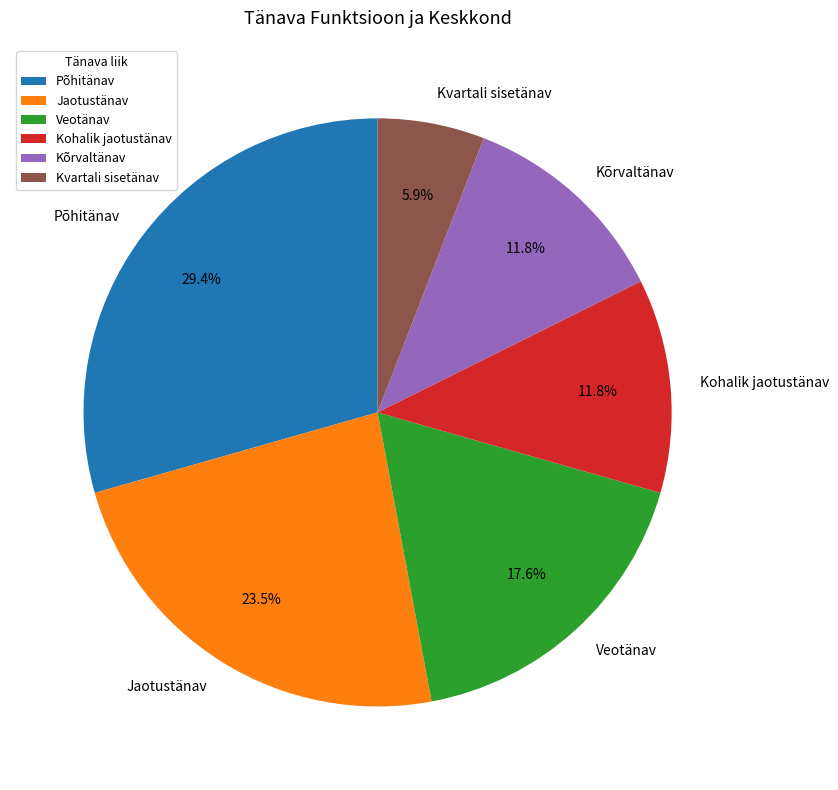

How many segments does this pie chart have?

6